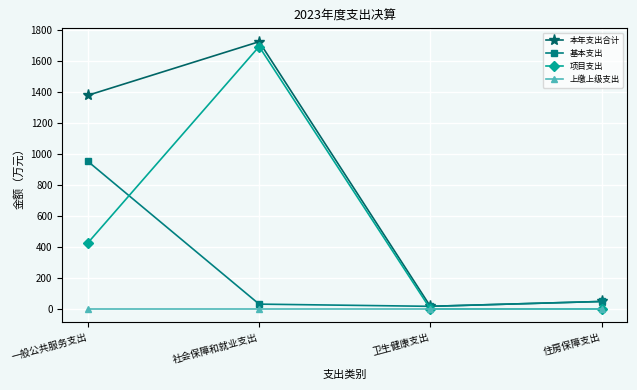

What is the difference between the 基本支出 values at 卫生健康支出 and 社会保障和就业支出?

14.2